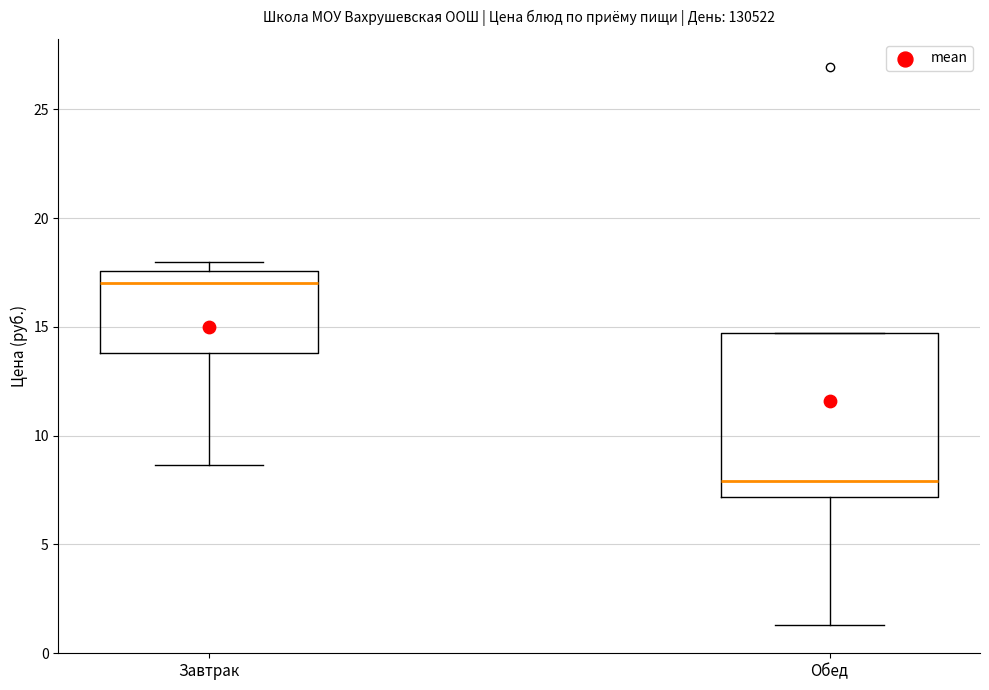

Where does the lower whisker of the box for Завтрак end on the y-axis? The values are not printed on the chart, so give them approximately, as read against the axis.

8.5